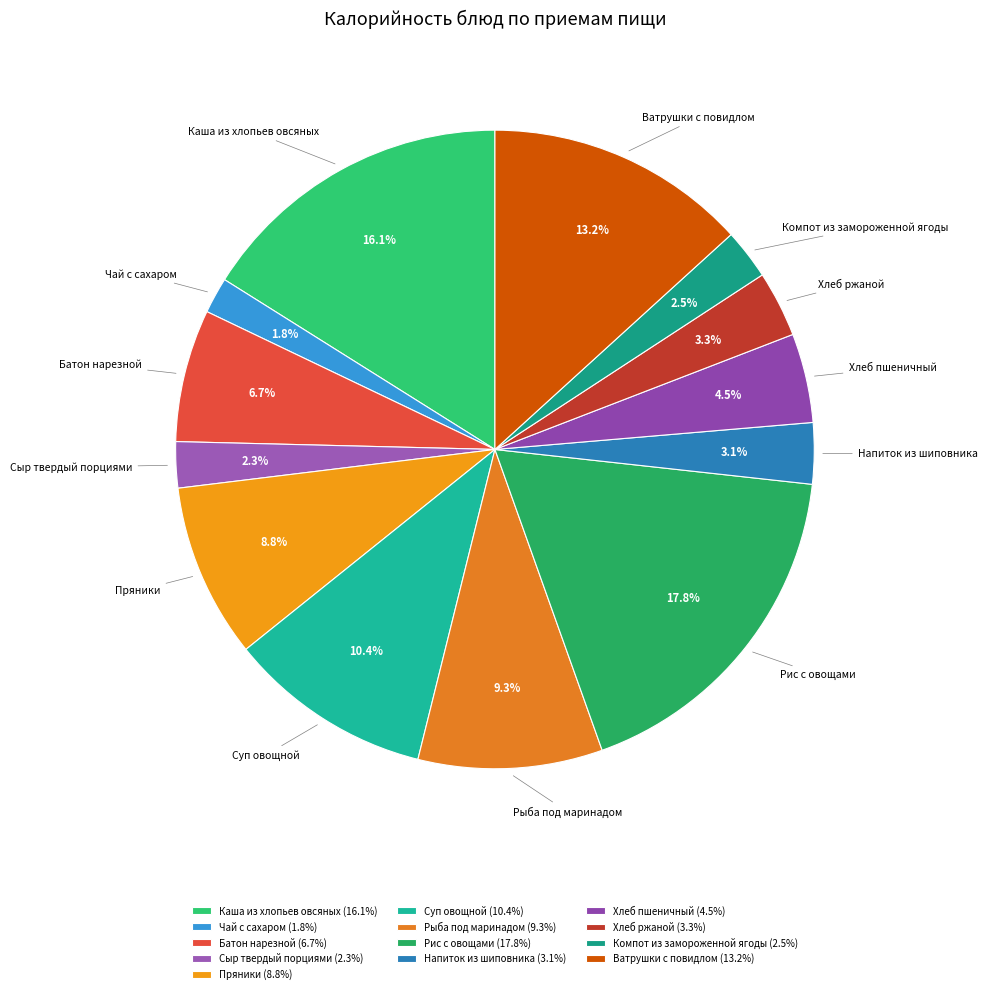

Combined, do Батон нарезной and Каша из хлопьев овсяных account for over 50%?

No